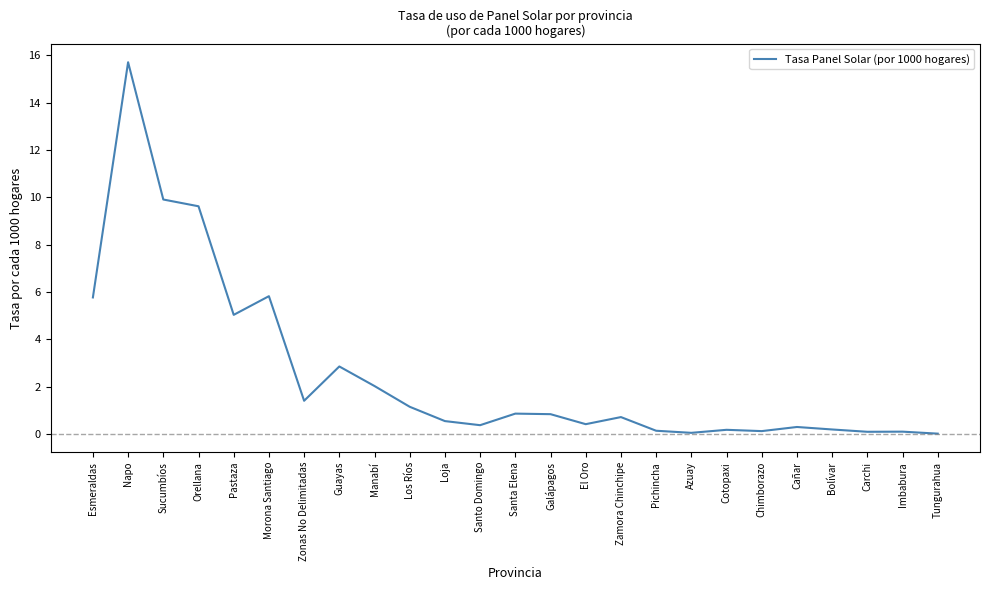

What is the difference between the second highest and second lowest values?

9.9